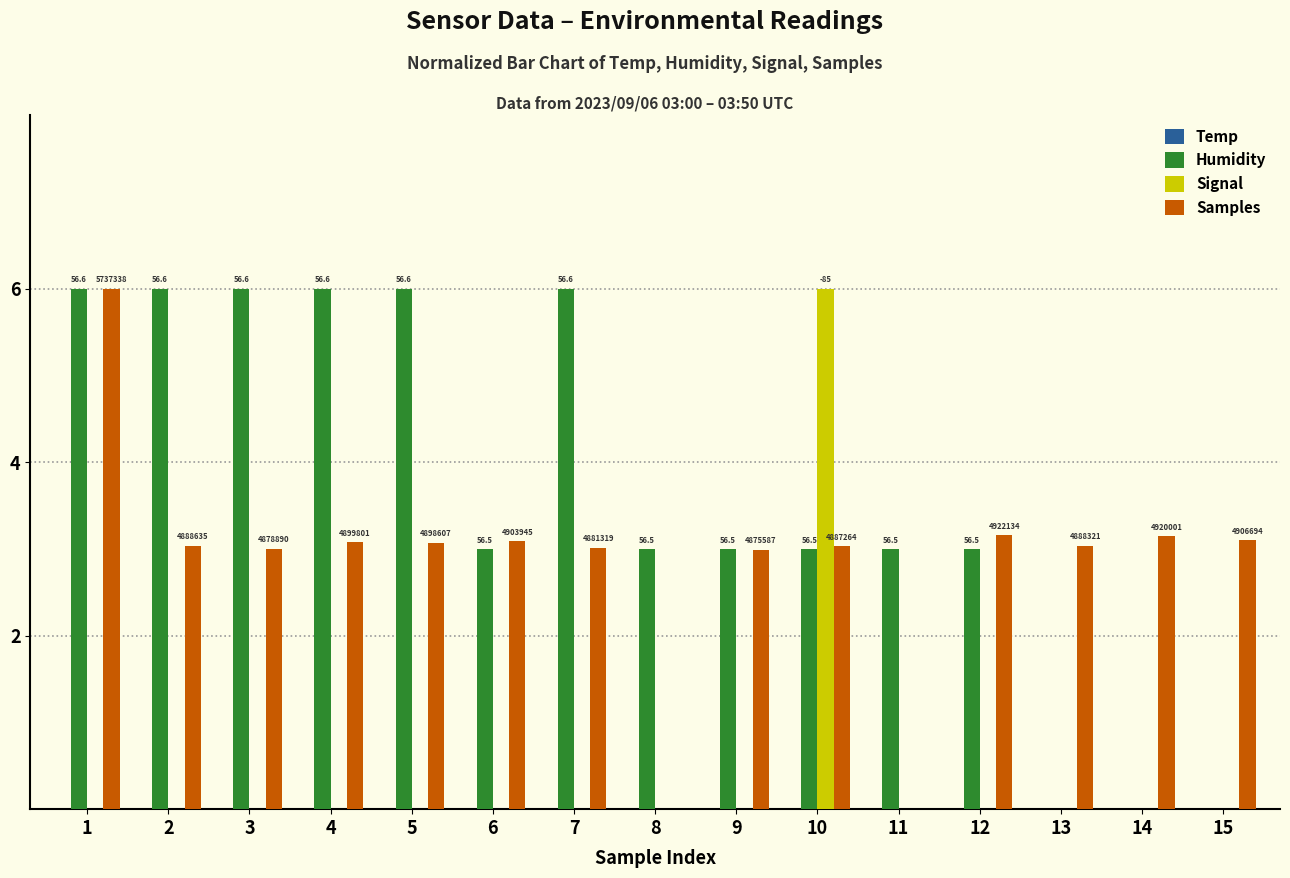

Between 2 and 9, which is larger?

2